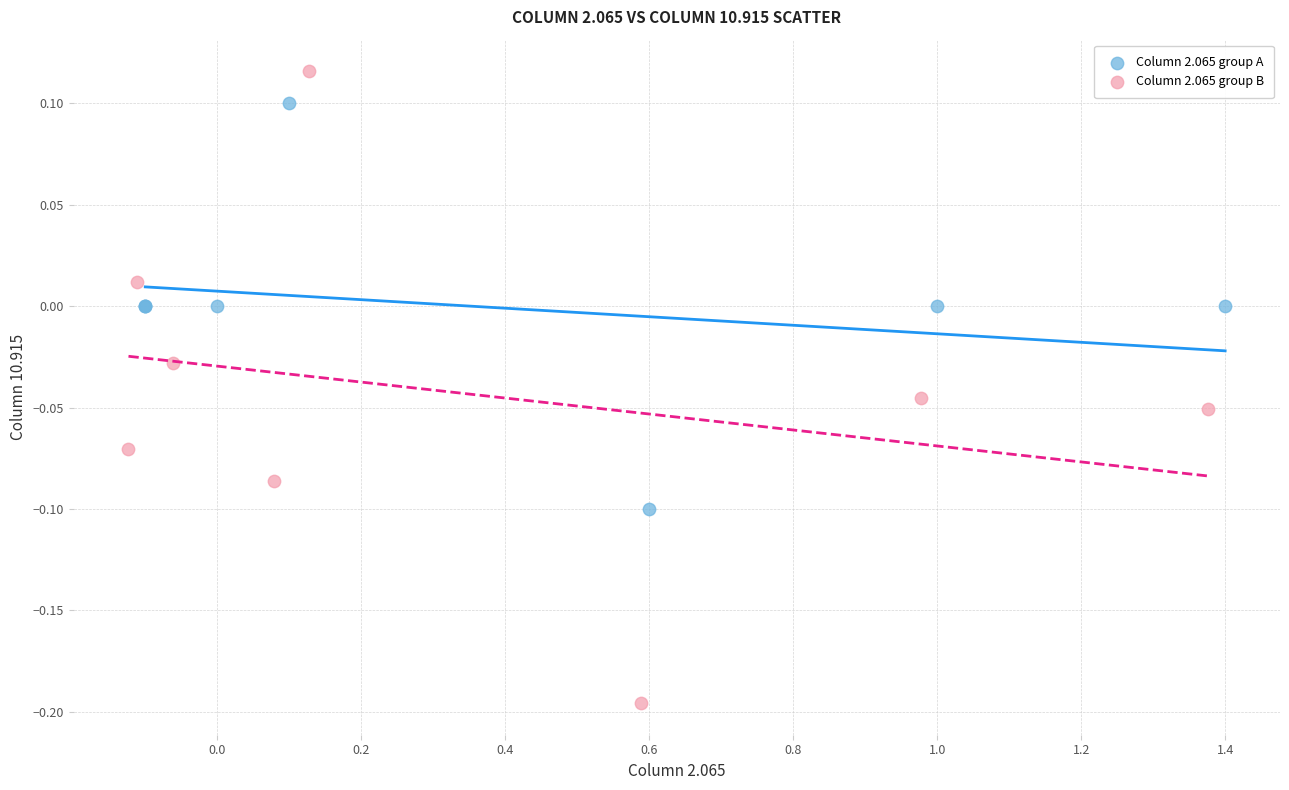

Which series reaches the minimum Y coordinate?

Column 2.065 group B